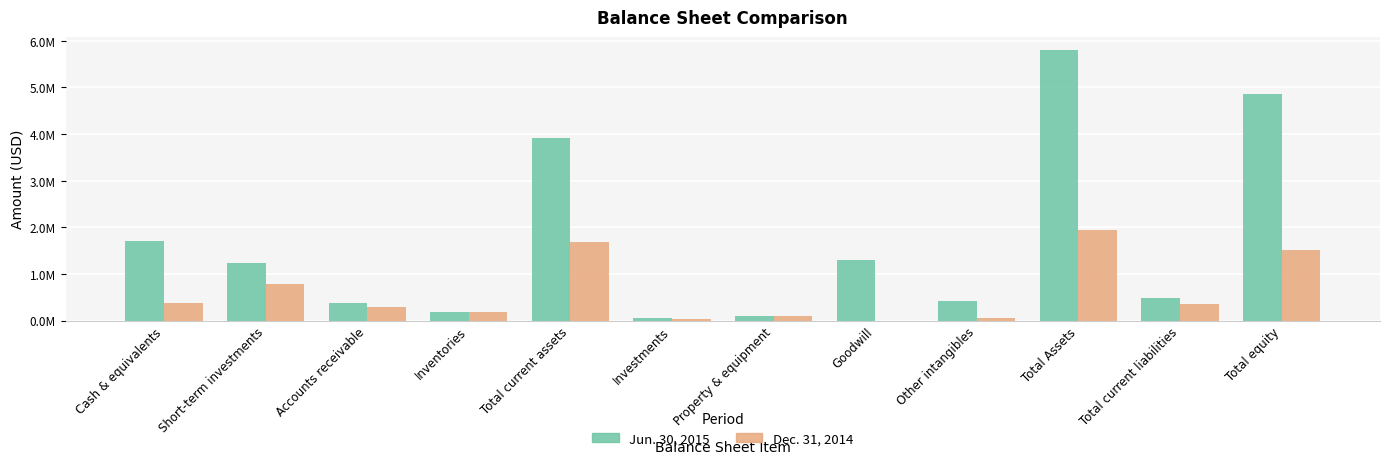

Which has a higher value, Inventories or Short-term investments?

Short-term investments